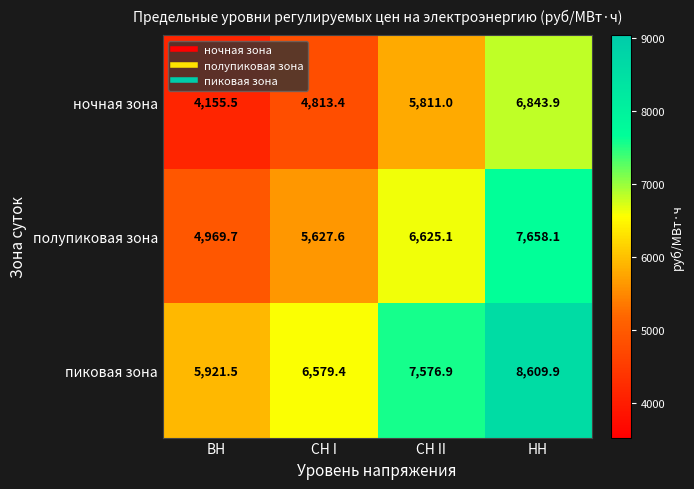

What is the maximum value shown in the chart?

8609.9